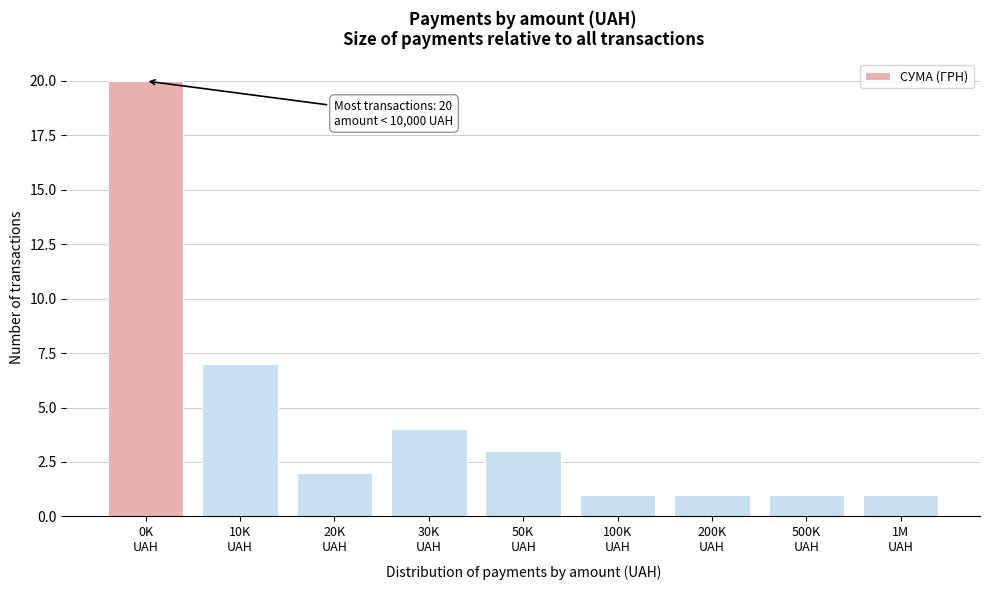

Reading left to right, extract all data points from this chart.

20	7	2	4	3	1	1	1	1